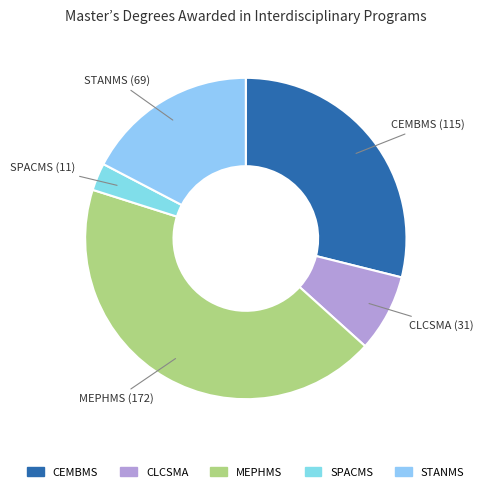

Count the number of slices in the pie.

5